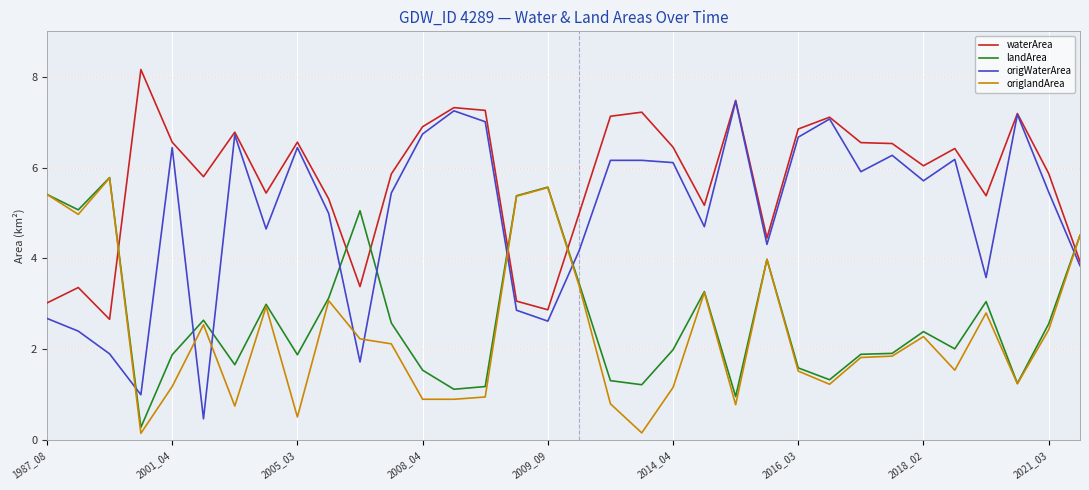

What is the sum of all origlandArea values?

80.1